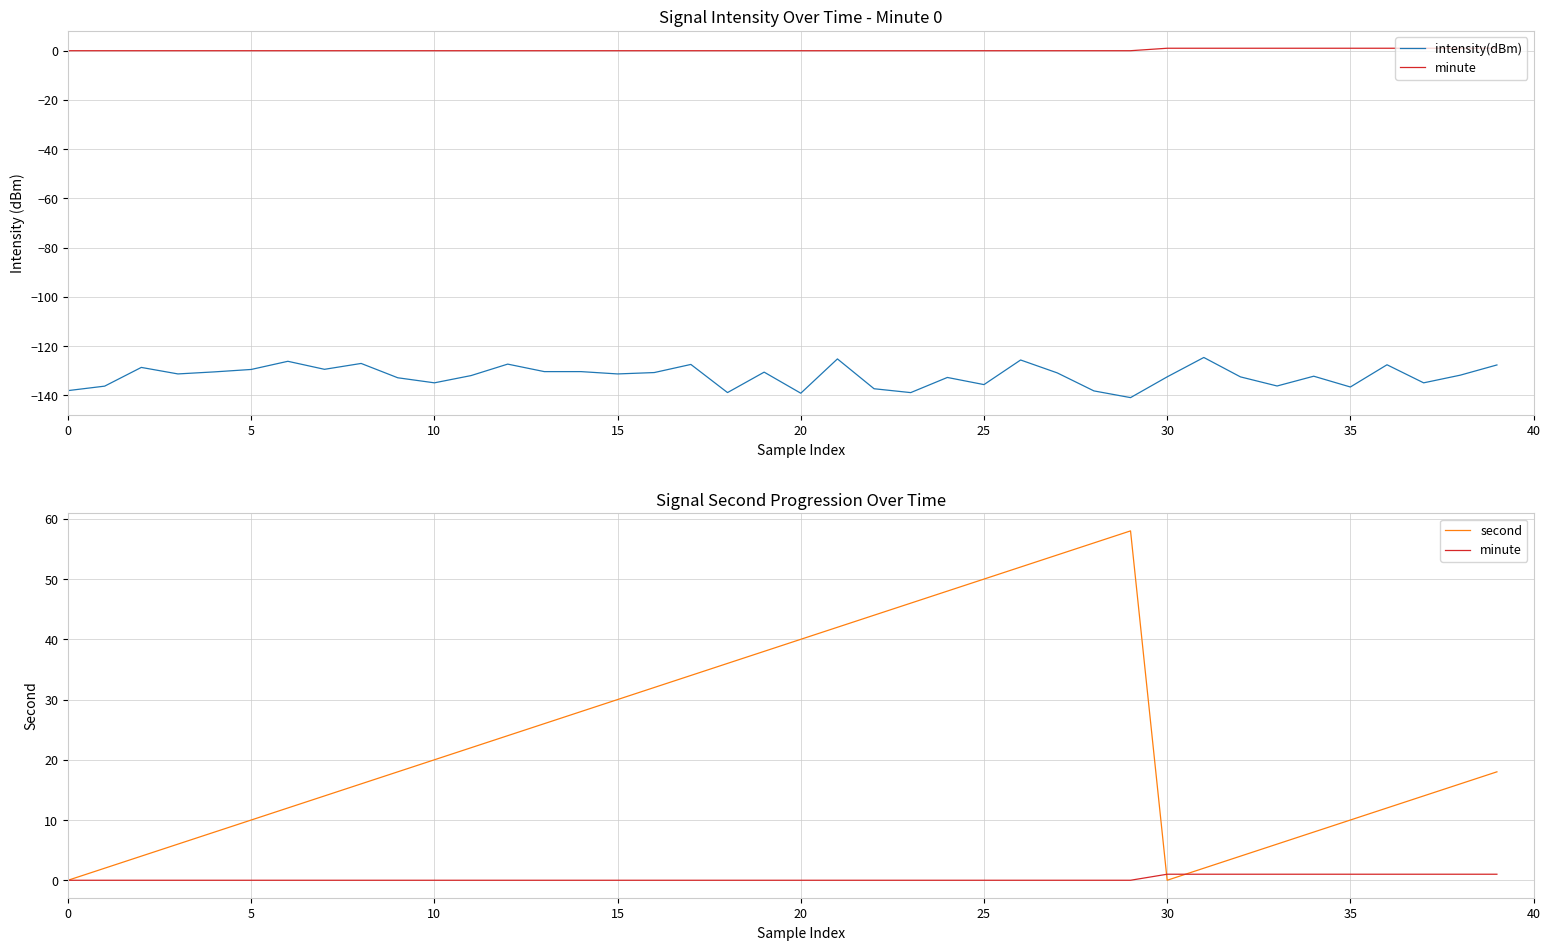

Which series changed the most between 11 and 30?

second